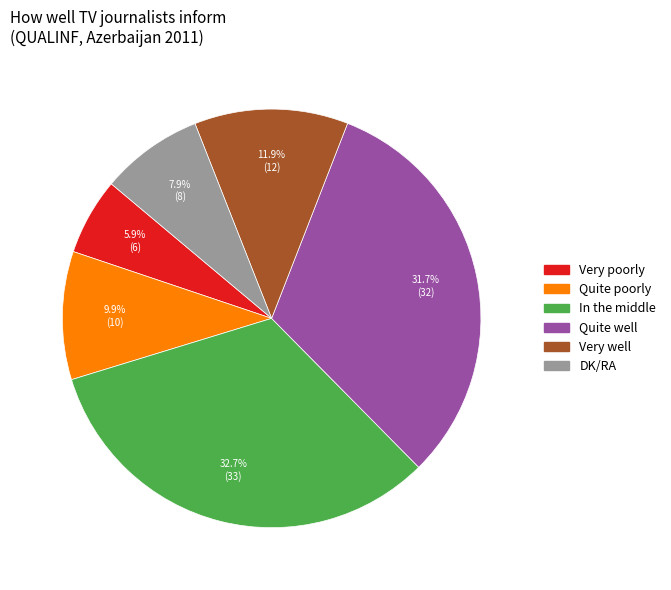

To the nearest percent, what is the difference between the Very poorly and Very well slice percentages?

6%